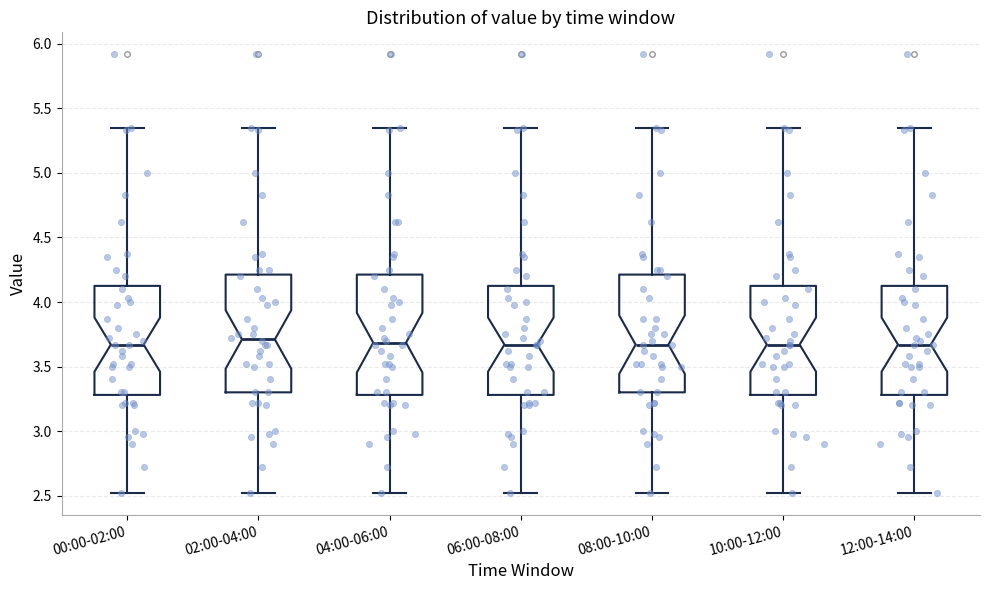

Where does the upper whisker of the box for 06:00-08:00 end on the y-axis? The values are not printed on the chart, so give them approximately, as read against the axis.

5.35